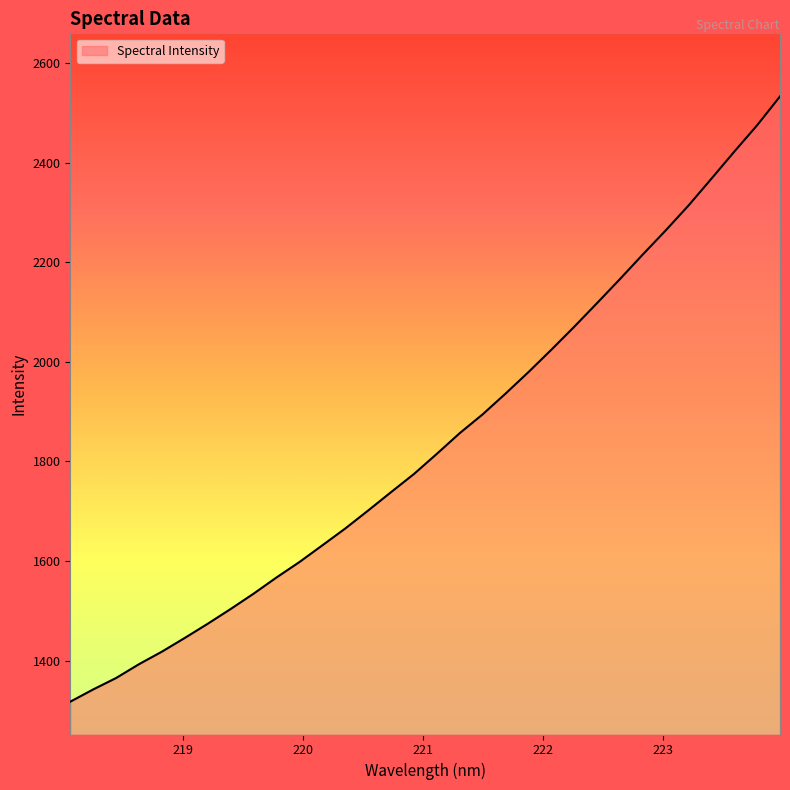

What is the maximum value shown in the chart?

2532.7